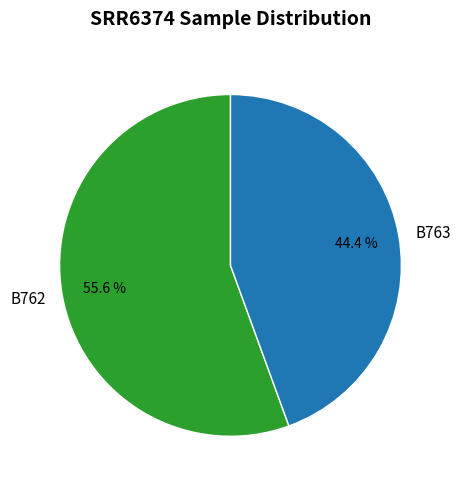

What percentage do B763 and B762 together represent?

100.0%